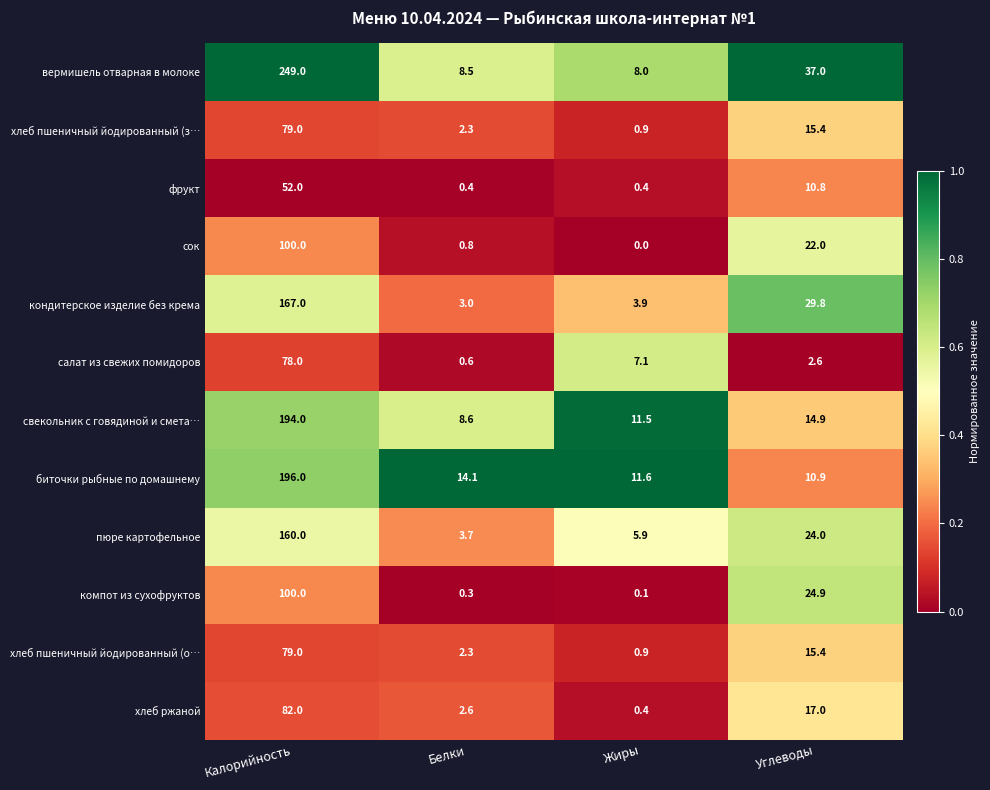

What is the maximum value shown in the chart?

249.0